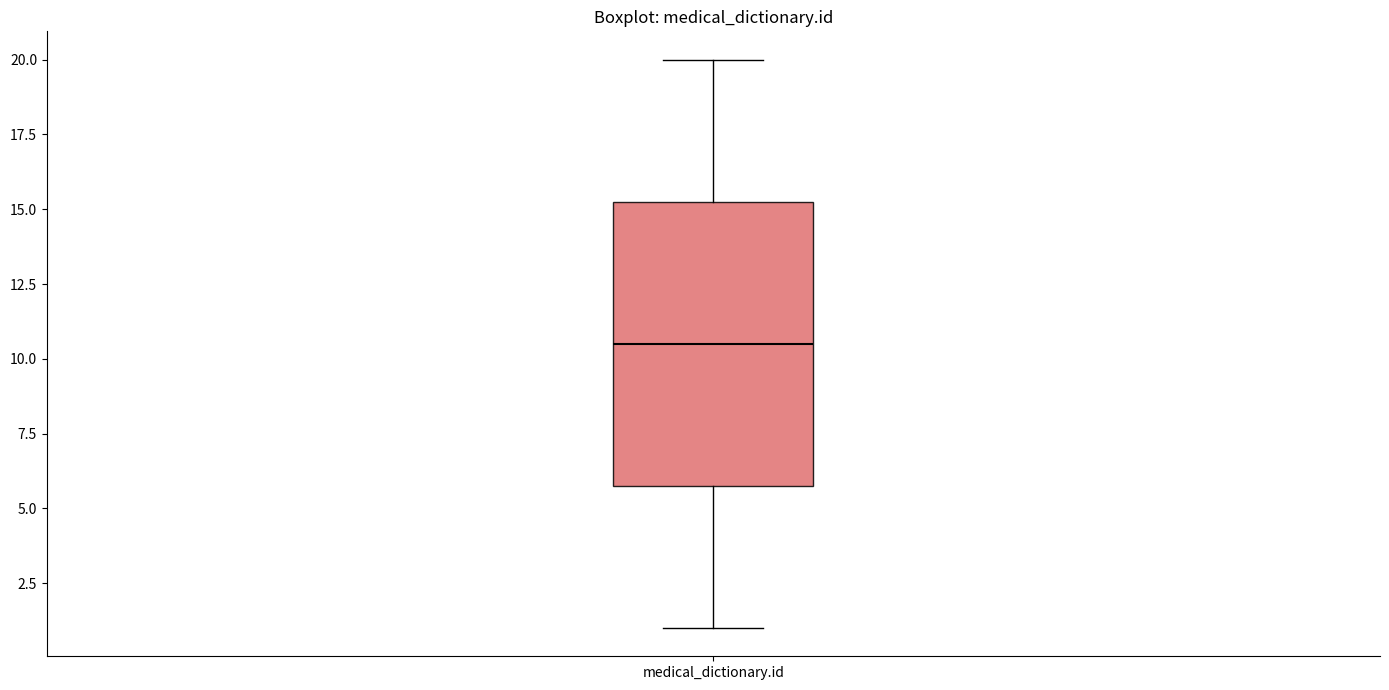

Where is the upper edge of the box for medical_dictionary.id on the y-axis? The values are not printed on the chart, so give them approximately, as read against the axis.

15.5